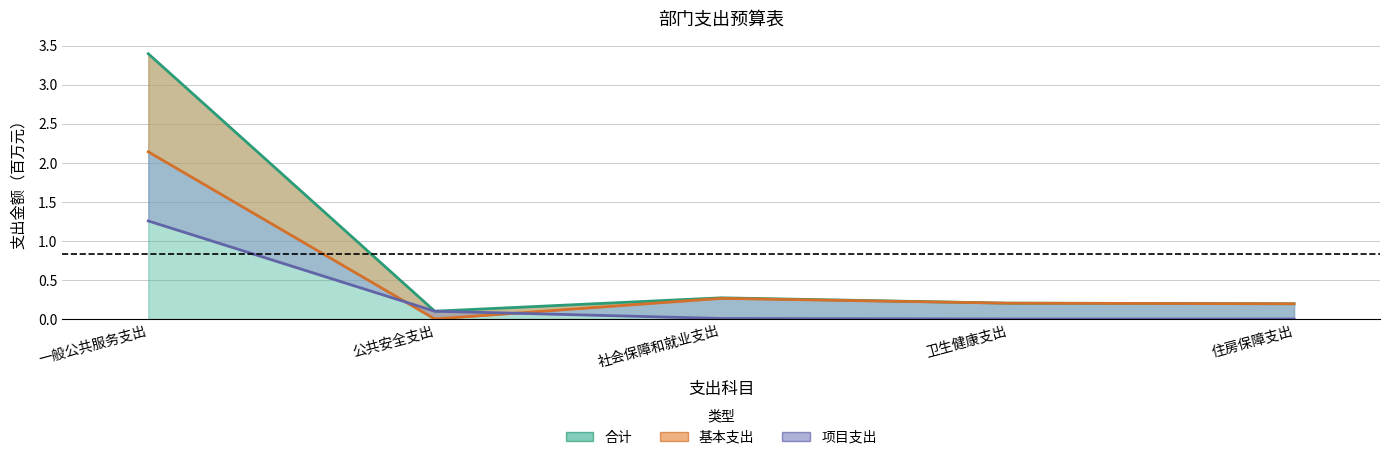

Where is the first local maximum for 合计?

社会保障和就业支出